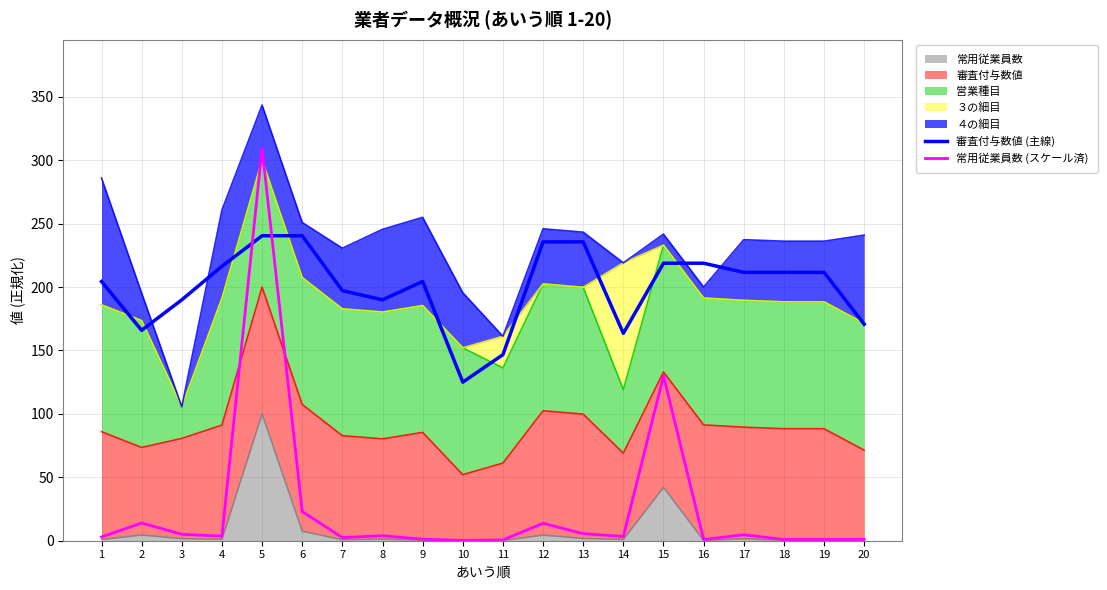

What is the sum of all 常用従業員数 (スケール済) values?

527.6